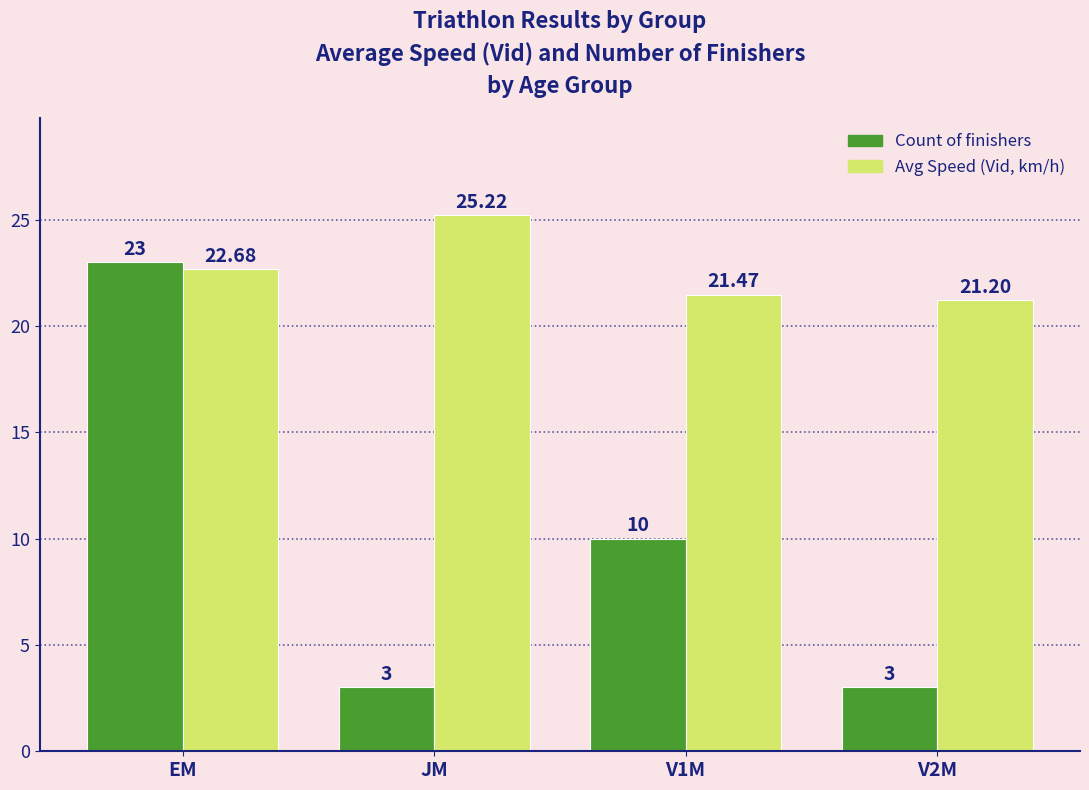

Which label corresponds to the largest value in the chart?

JM